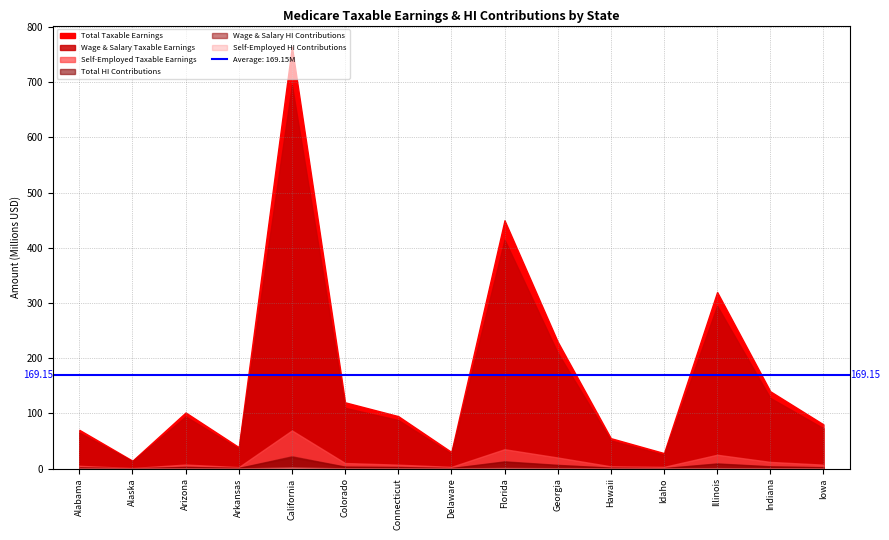

Is it true that Wage & Salary HI Contributions equals 20171276 at California?

True